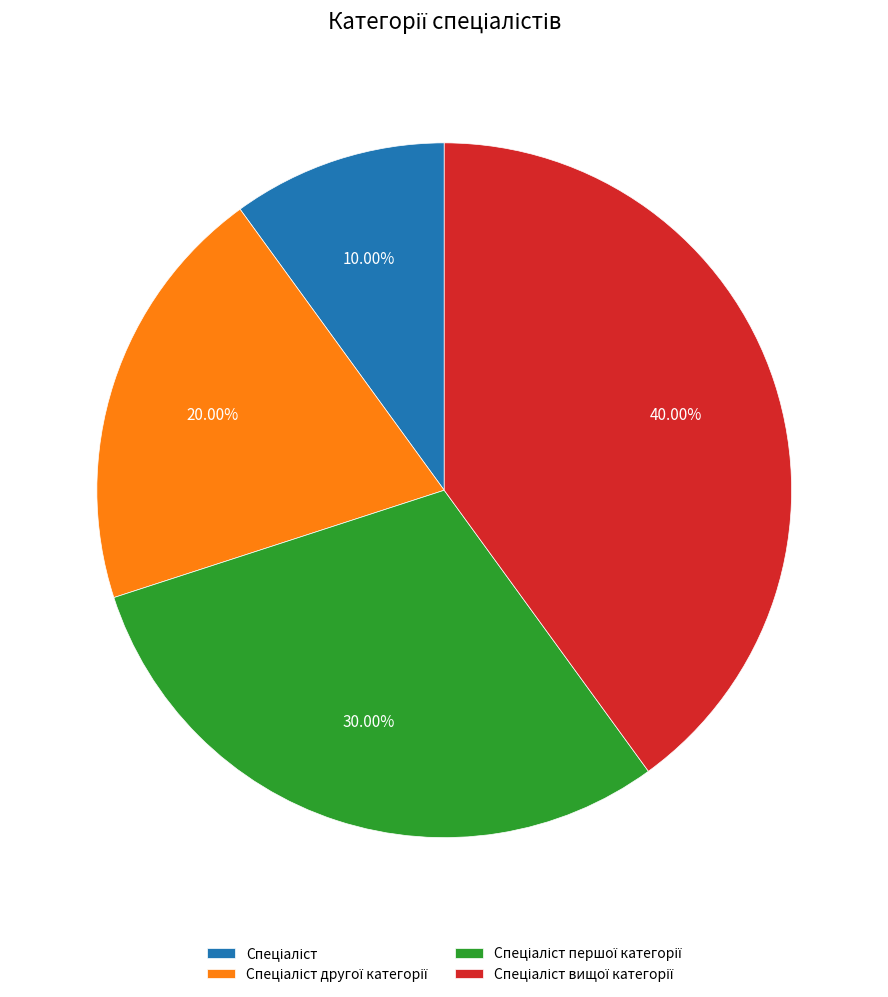

To the nearest percent, what is the difference between the largest and smallest slice percentages?

30%